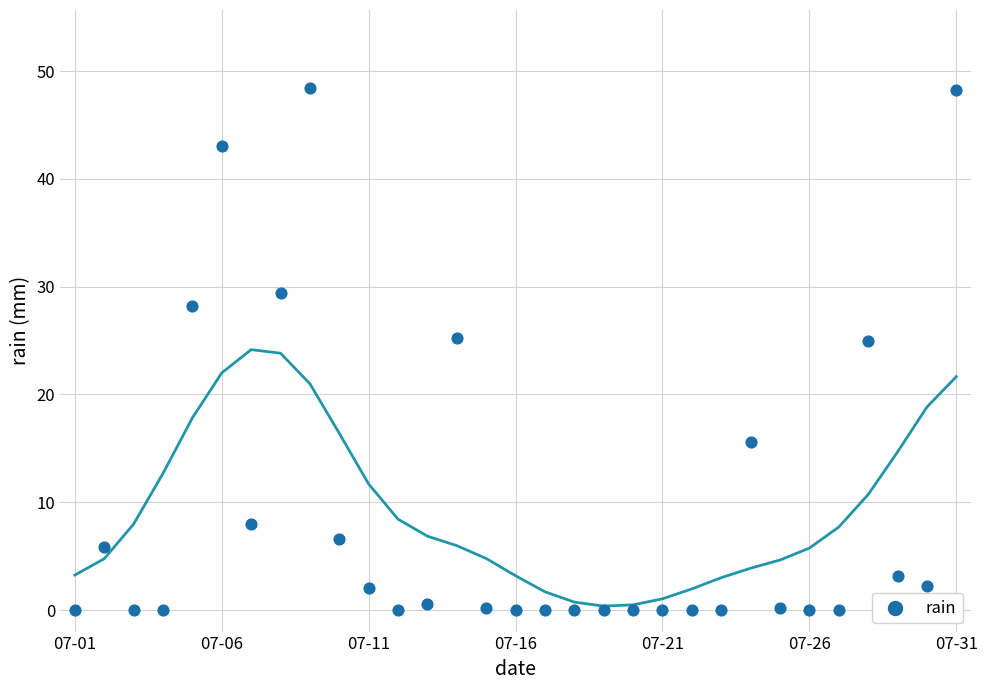

What is the range of Y values (max minus min)?

48.4